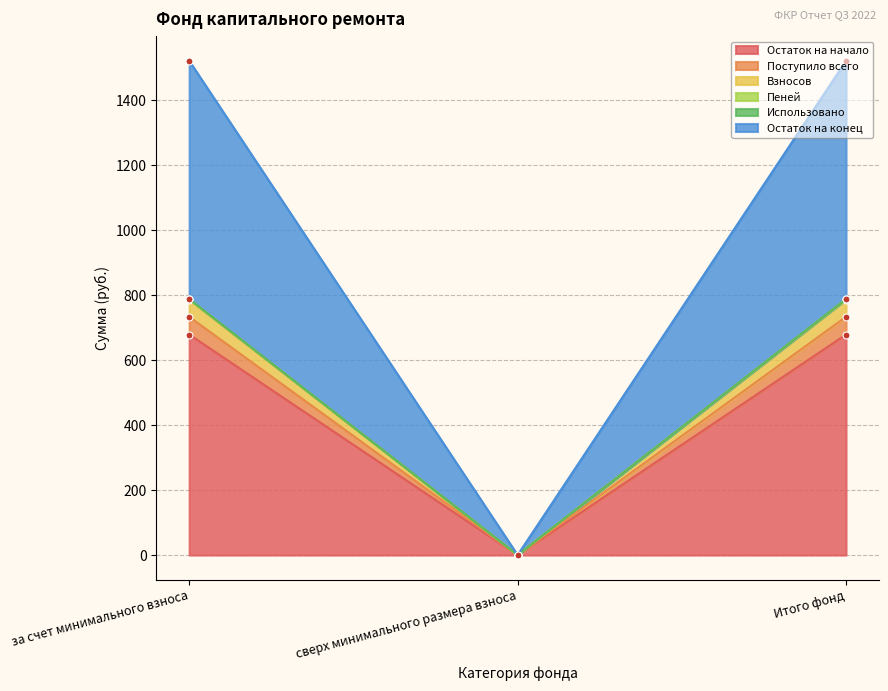

At which label is Остаток на начало closest to 339?

сверх минимального размера взноса